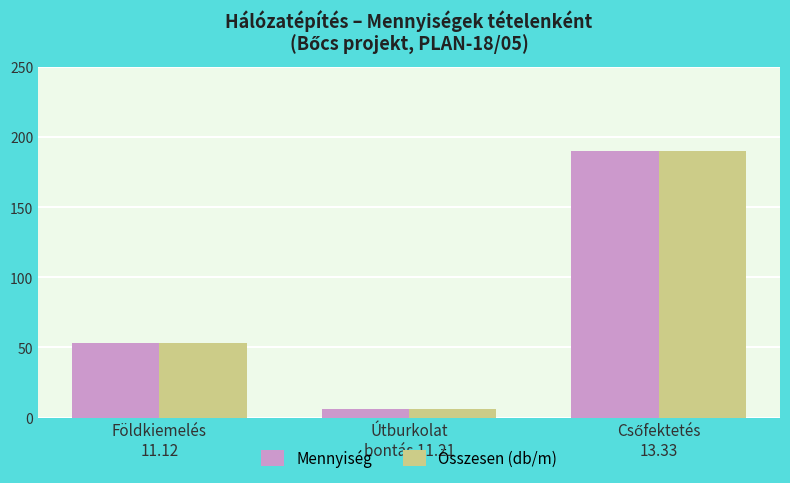

What is the average value of the Összesen (db/m) series?

83